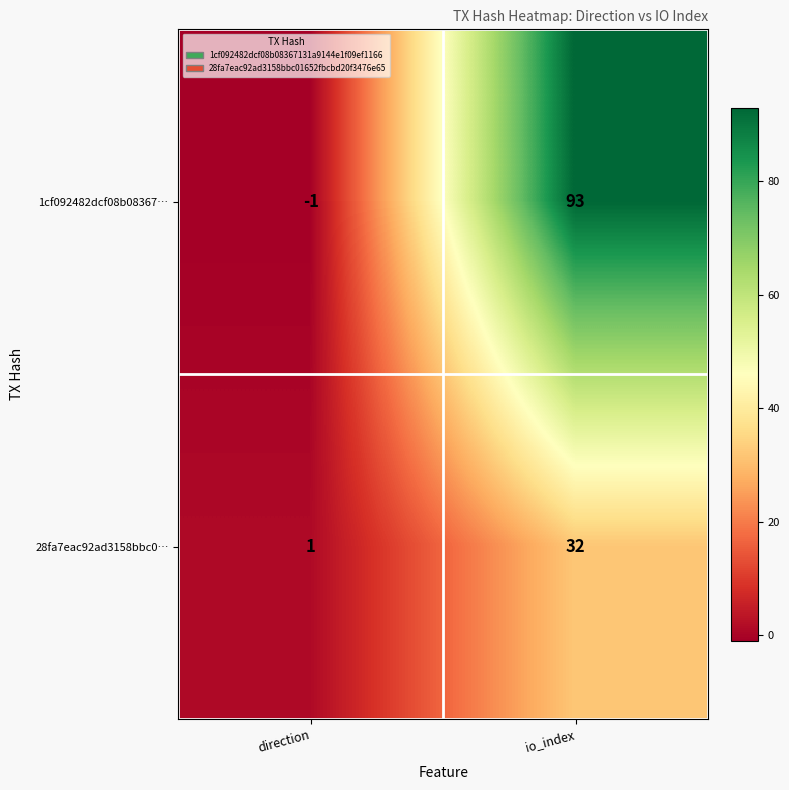

Between direction and io_index, which series saw the biggest shift?

1cf092482dcf08b08367…